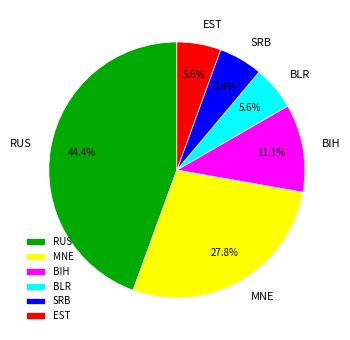

Which category has the biggest portion of the pie?

RUS